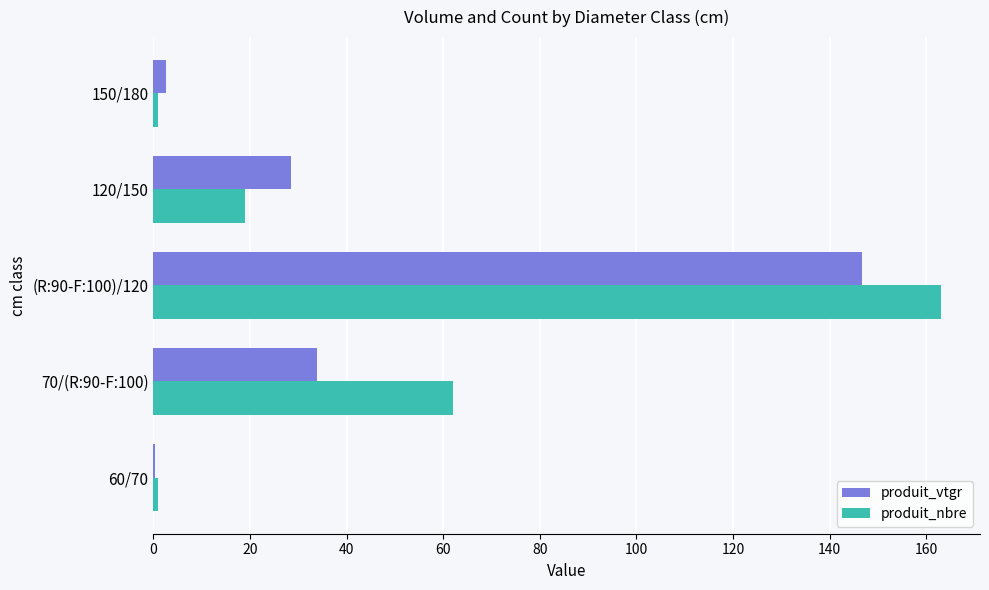

The produit_nbre series shows 19.0 at 120/150. True or false?

True